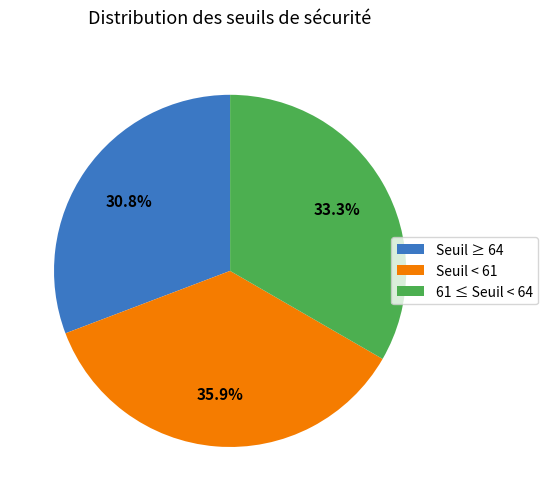

Between Seuil ≥ 64 and Seuil < 61, which is larger?

Seuil < 61